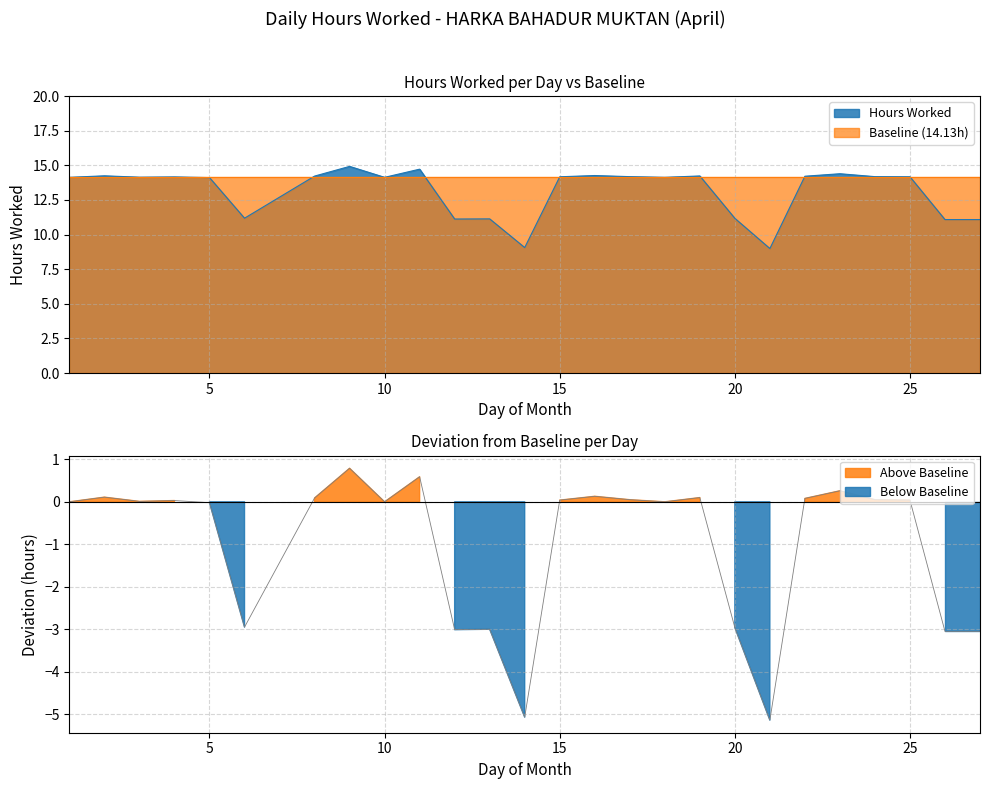

Where is the first local maximum?

2